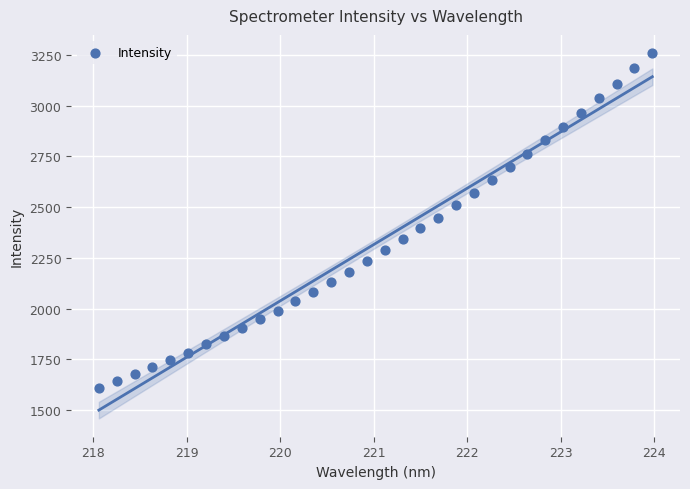

What is the range of Y values (max minus min)?

1646.9